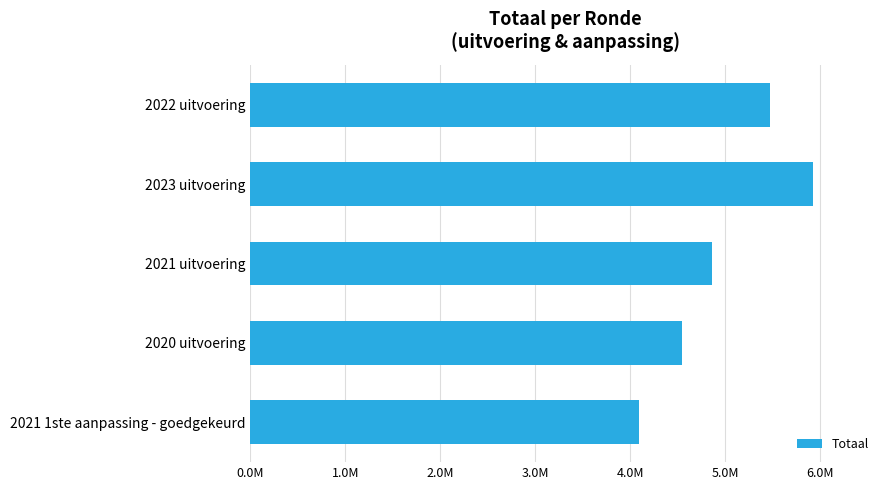

Are the bars horizontal?

Yes